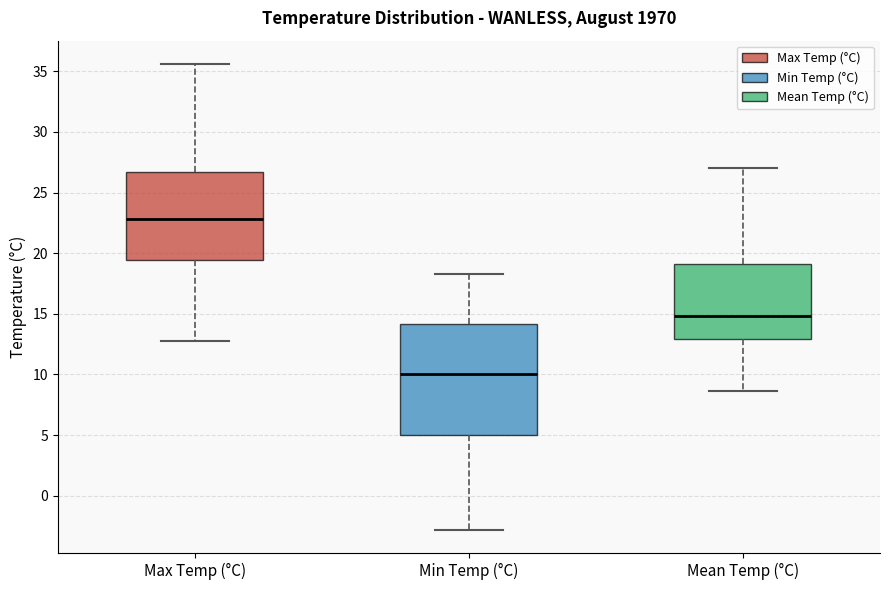

Which box is the tallest, from its lower edge to its upper edge?

Min Temp (°C)